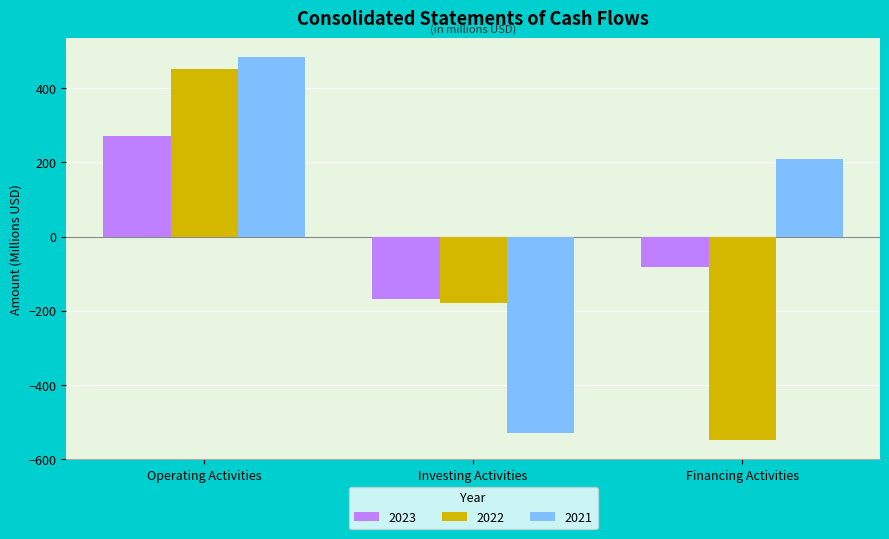

What is the difference between the maximum and minimum values in the 2021 series?

1013